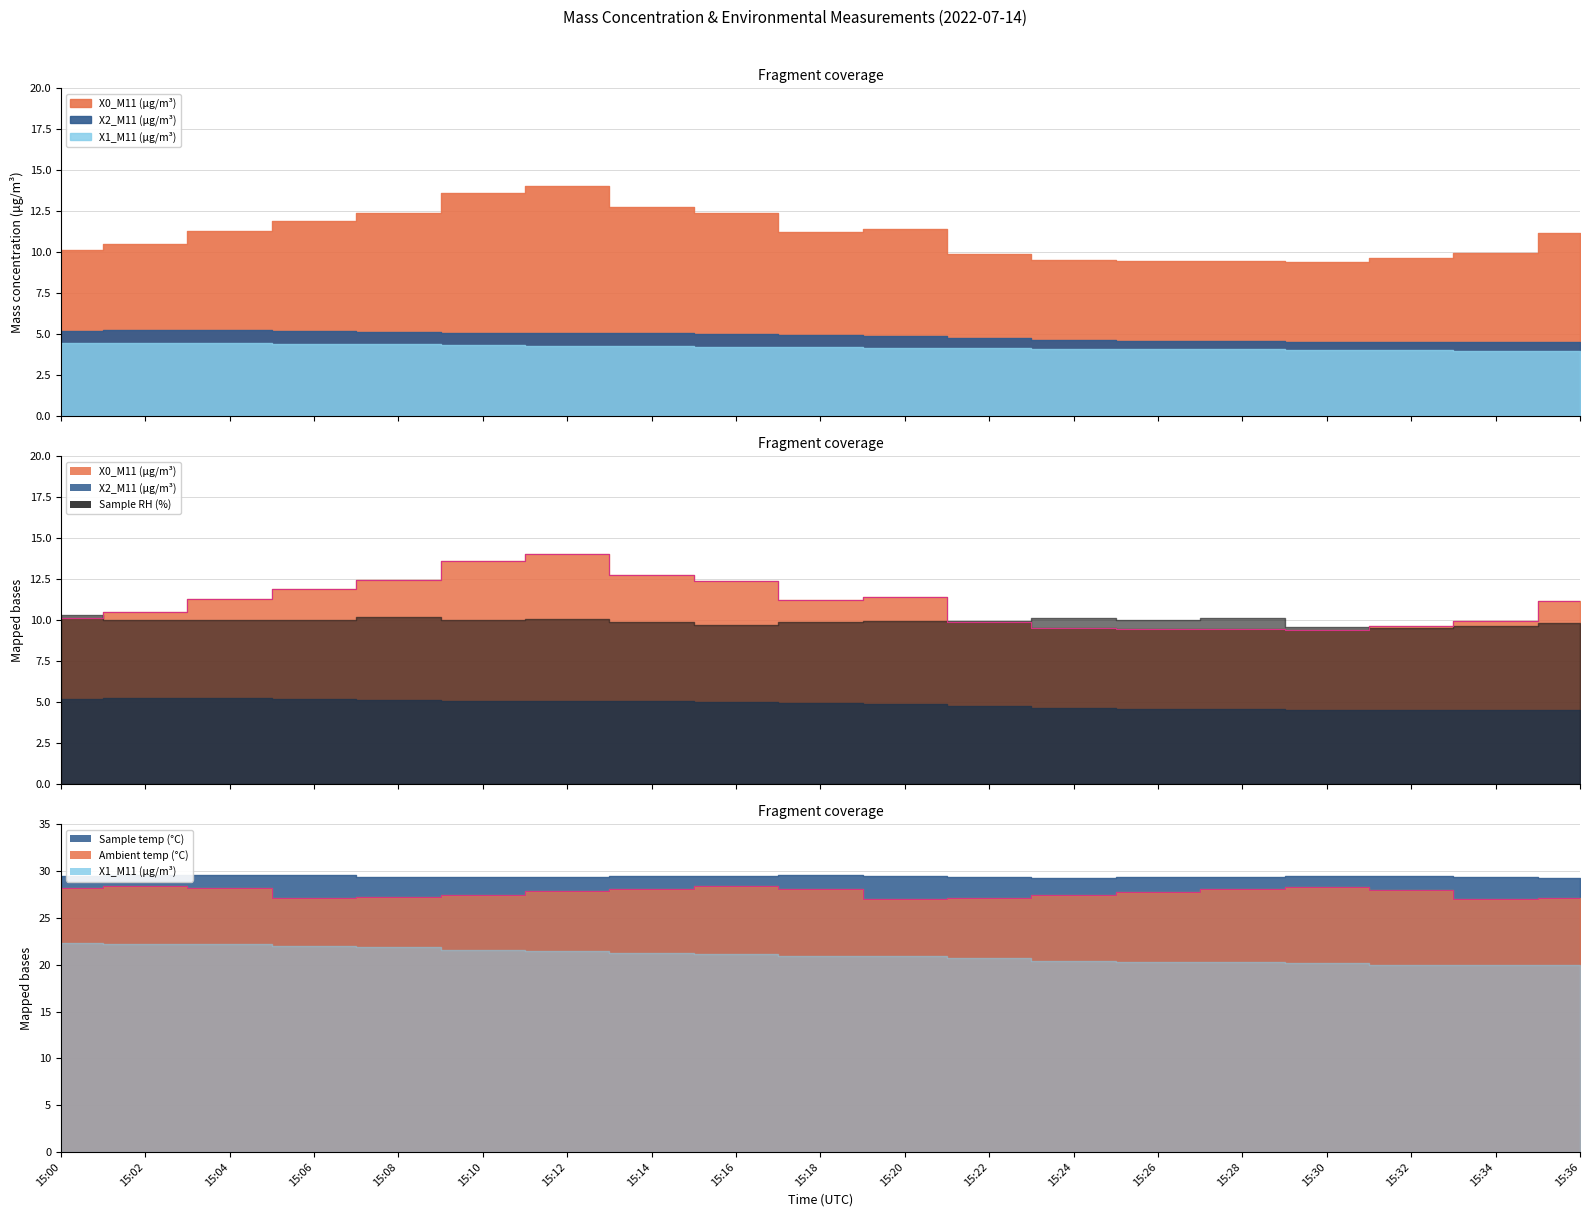

List the labels in order of Sample temp (°C) value, smallest first.

15:24, 15:36, 15:08, 15:10, 15:12, 15:22, 15:26, 15:28, 15:34, 15:00, 15:14, 15:16, 15:20, 15:30, 15:32, 15:02, 15:04, 15:06, 15:18